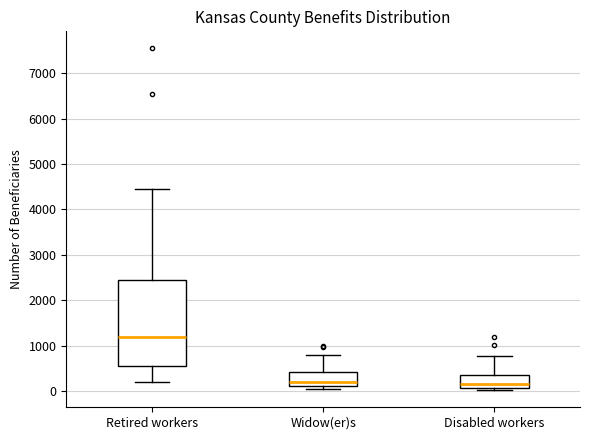

Reading left to right, transcribe this box plot: for each box, give where its median line is, the range the box spans, and where its two whiskers end, as read against the y-axis. The values are not printed on the chart, so give them approximately, as read against the axis.

Retired workers: median 1200, box 500 to 2400, whiskers 200 to 4400
Widow(er)s: median 200, box 100 to 400, whiskers 100 (just below the box's lower edge) to 800
Disabled workers: median 200, box 100 to 400, whiskers 0 to 800